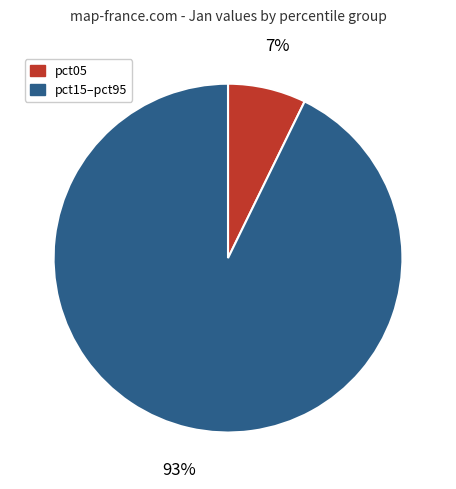

To the nearest percent, what is the difference between the largest and smallest slice percentages?

86%